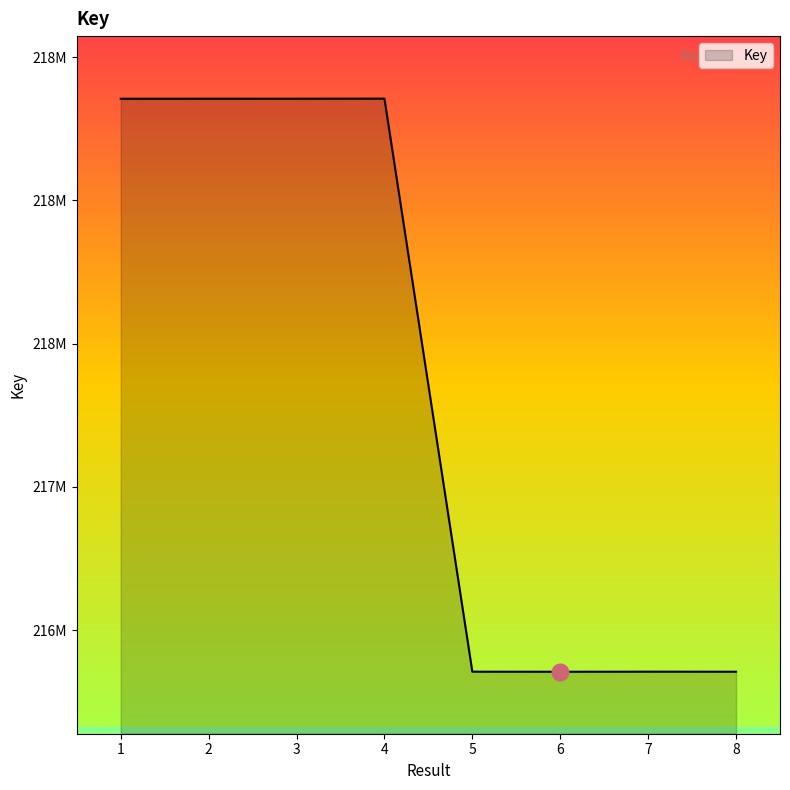

Does the chart have visible grid lines?

No